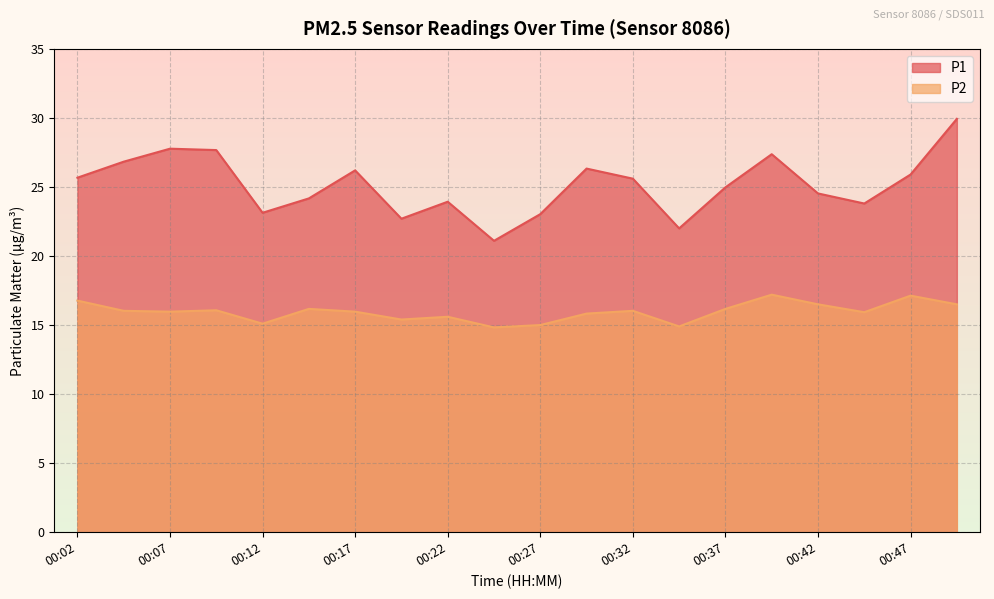

Is it true that P2 equals 25.0 at 00:22?

False